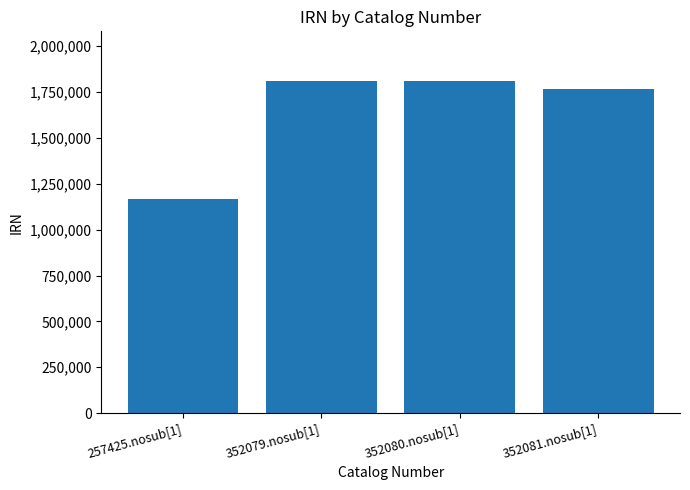

What is the label of the 2nd bar from the left?

352079.nosub[1]